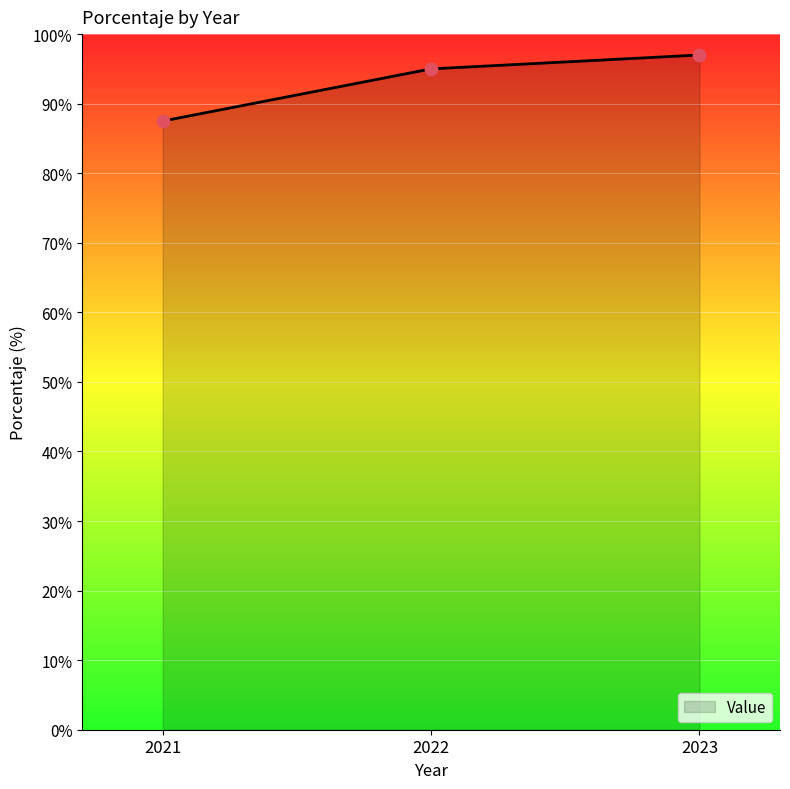

What is the change in value from 2021 to 2022?

+7.5